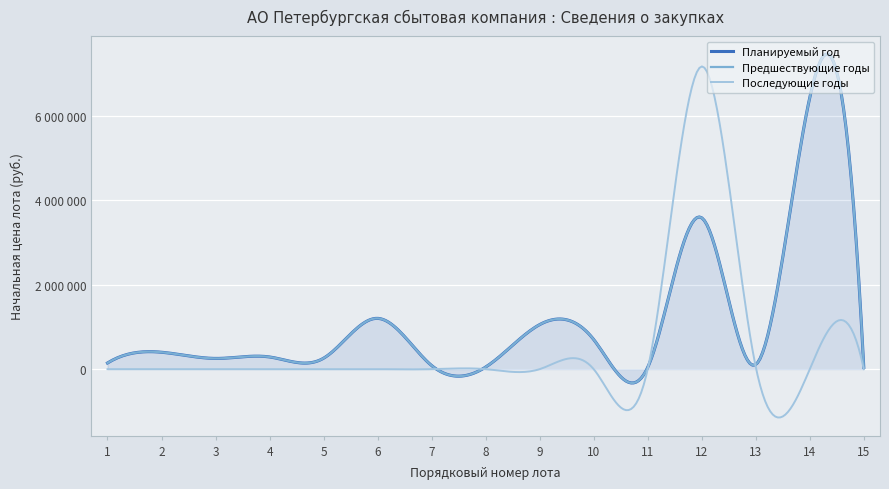

Which series has the widest spread of values?

Последующие годы